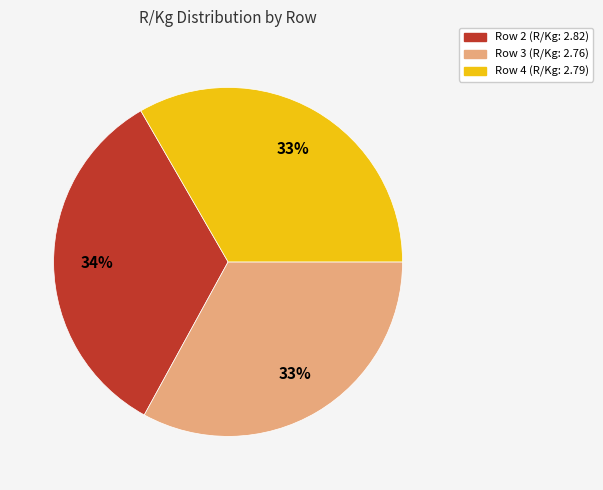

The Row 2 slice represents 34% of the pie. True or false?

True